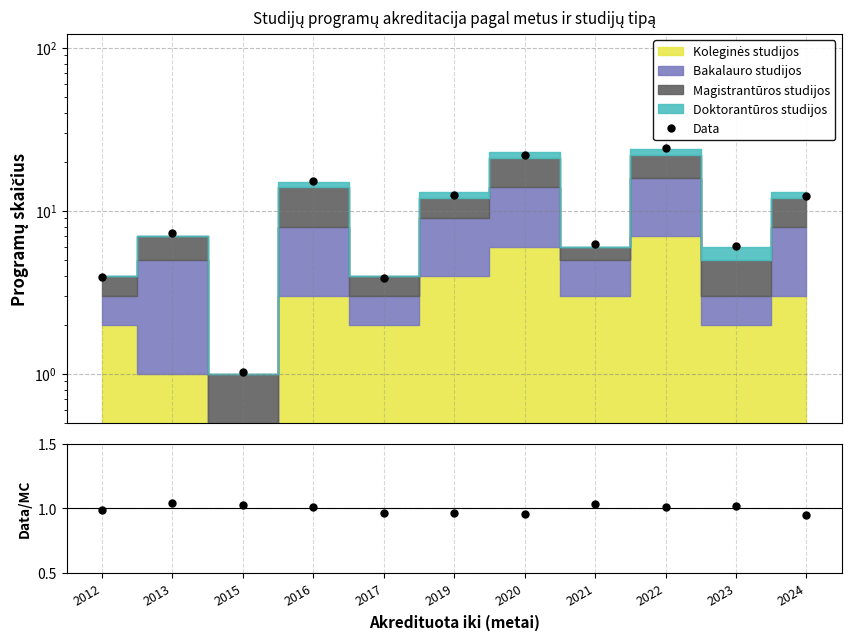

At which label does Data/MC reach its minimum?

2024